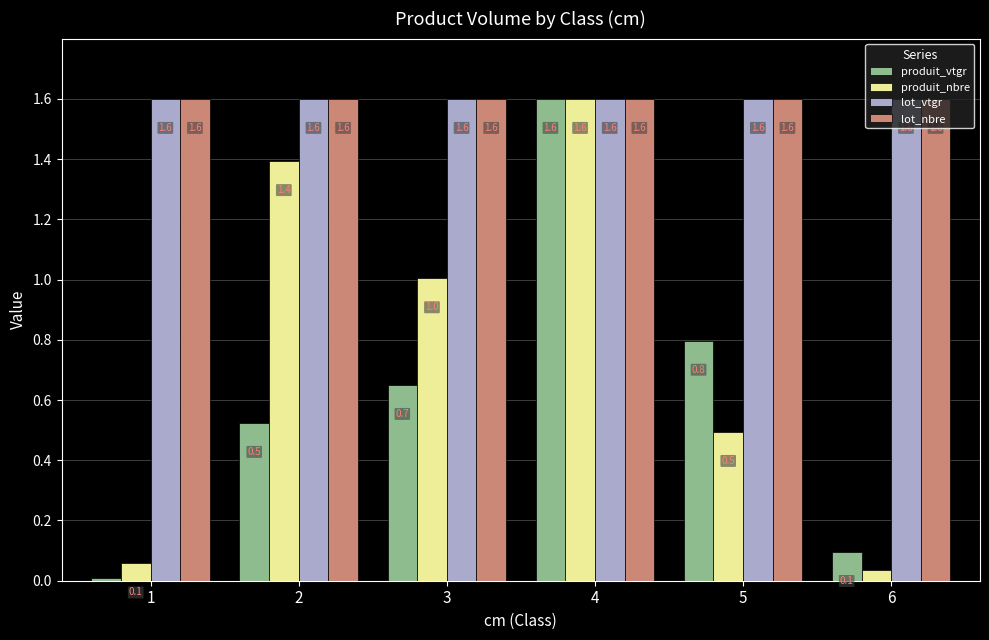

What is the sum of the produit_nbre values at 3 and 6?

1.0